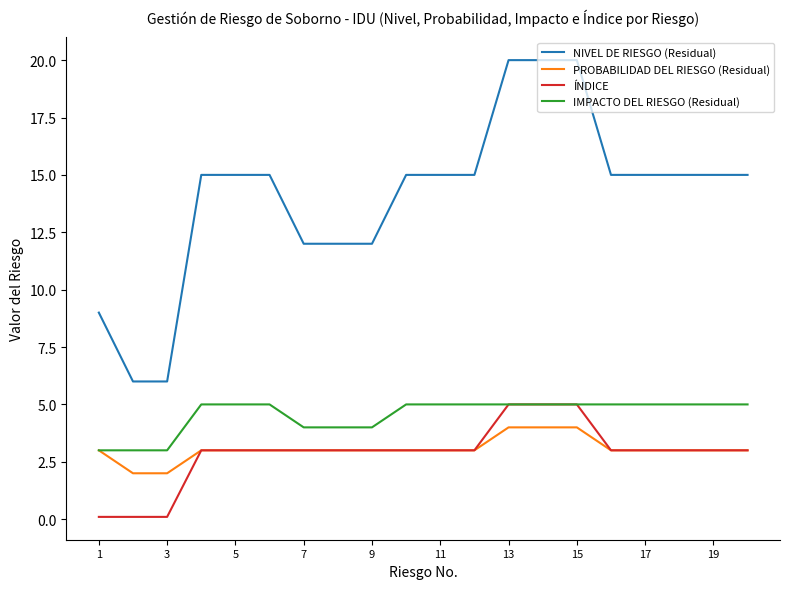

Which series has the widest spread of values?

NIVEL DE RIESGO (Residual)